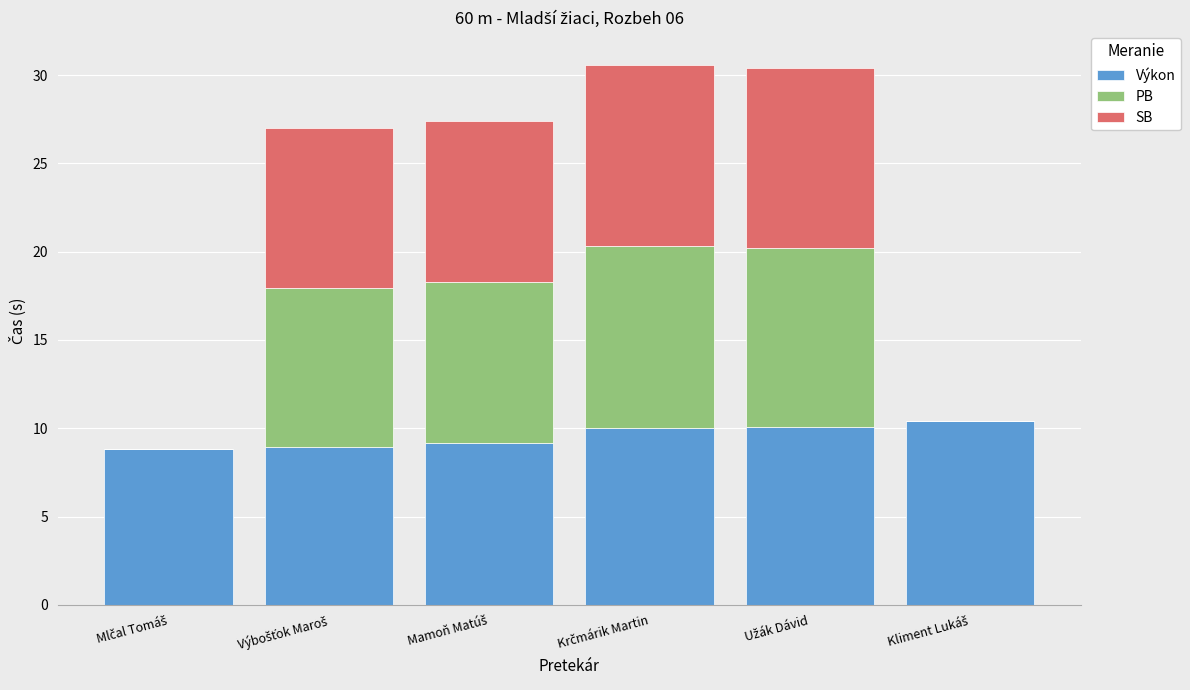

What is the highest value of the Výkon series?

10.4